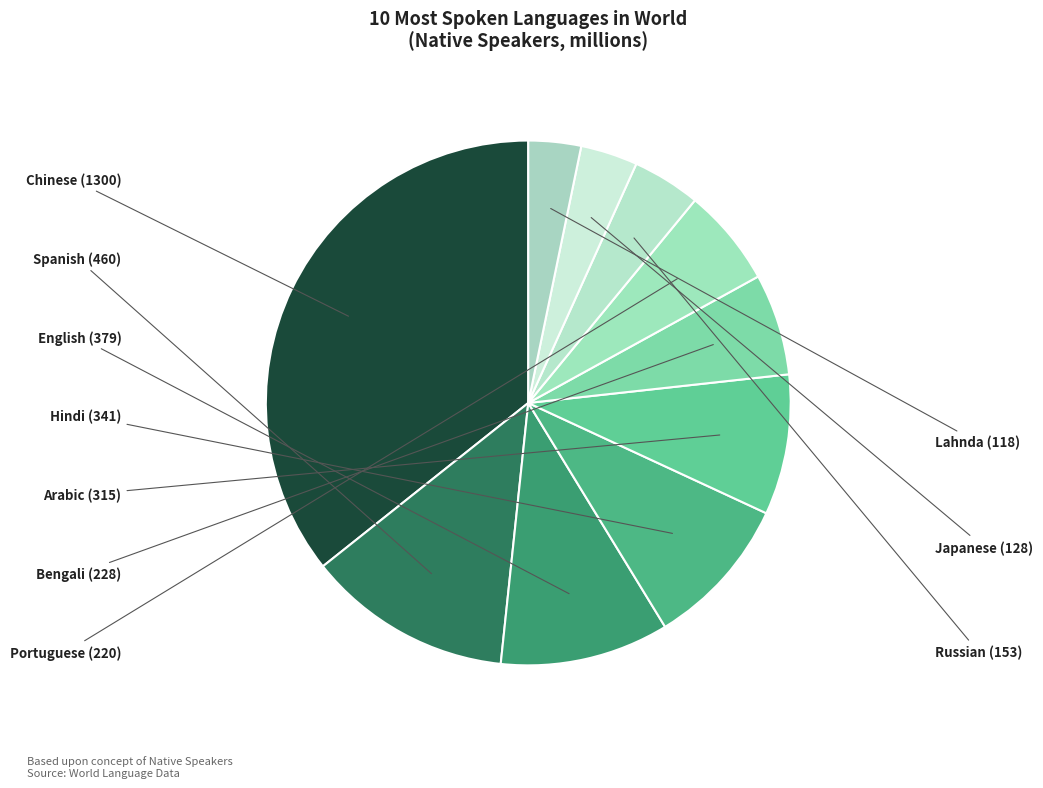

Approximately how many times larger is the value at Hindi compared to Lahnda?

2.9